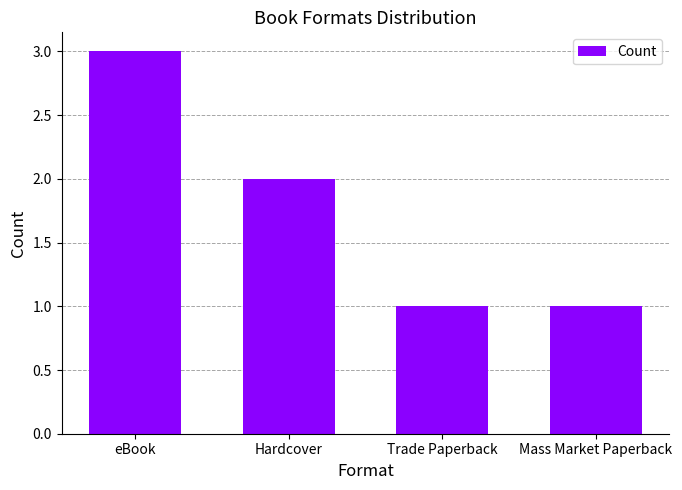

Which has a higher value, Hardcover or eBook?

eBook